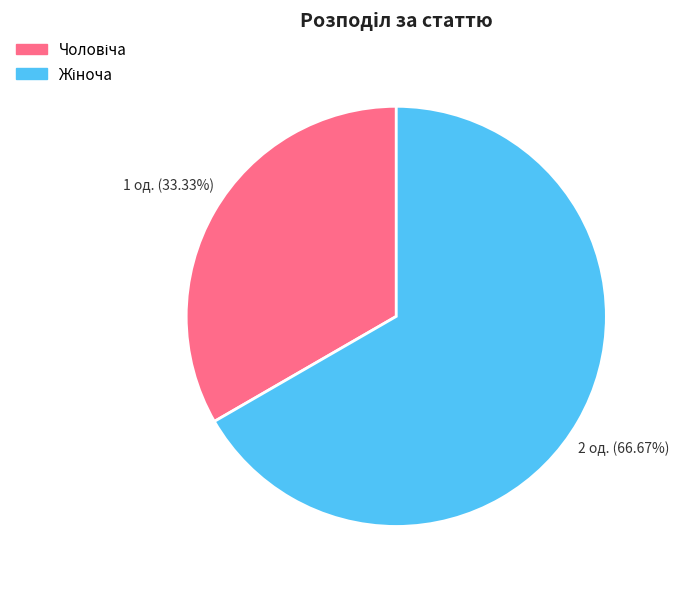

Is there any slice that represents more than half of the pie?

Yes